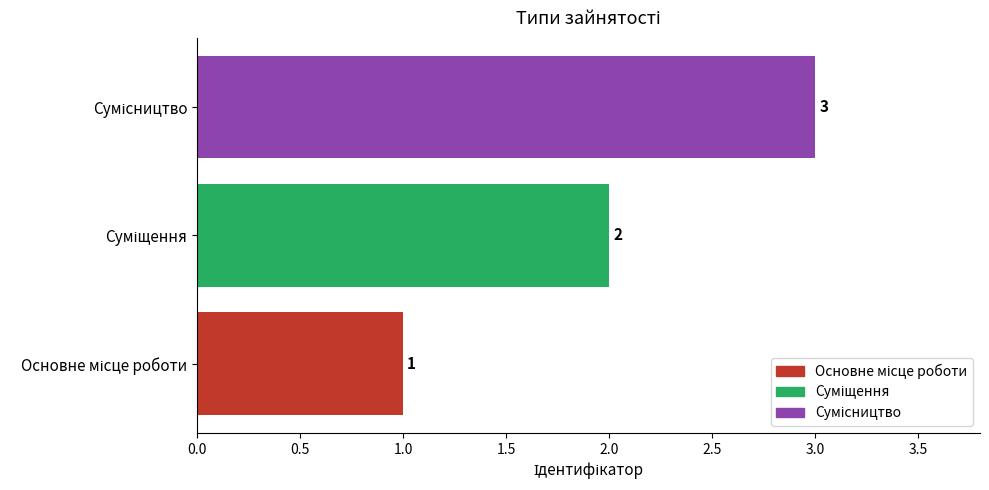

Count the values in the range 1 to 3.

3